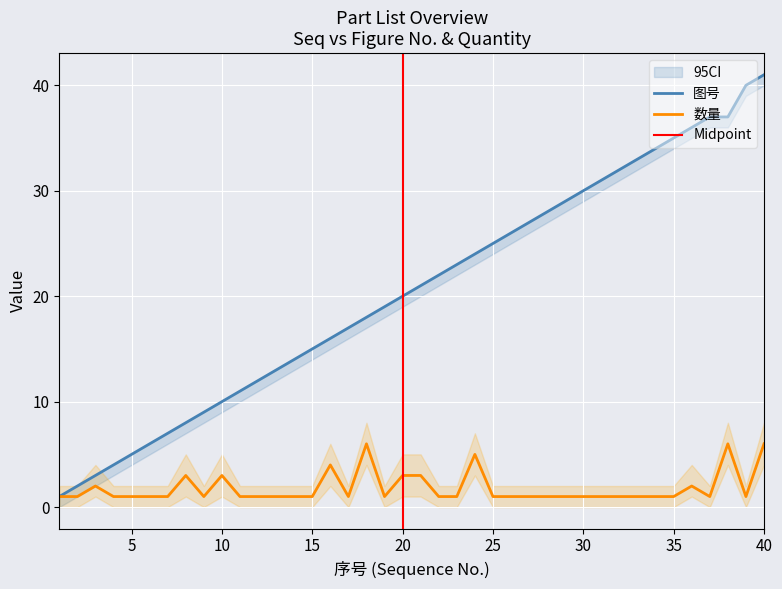

What is the total value across all series at 21?

24